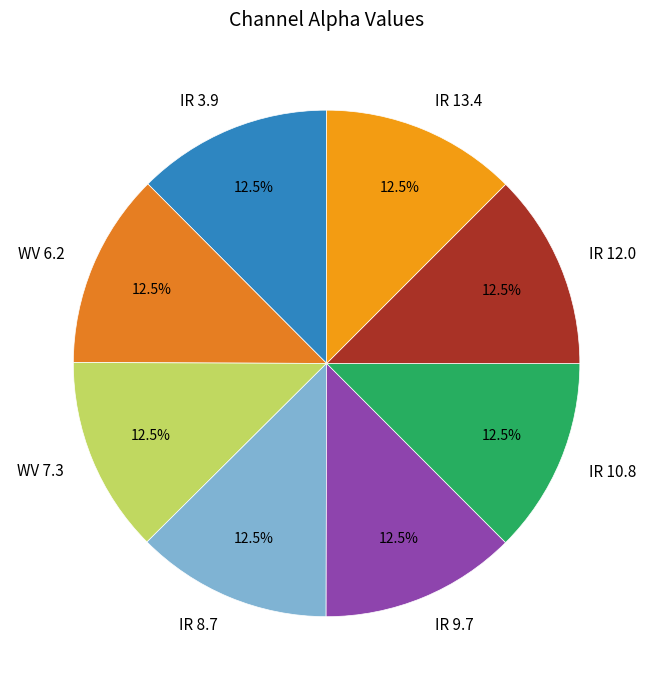

How many slices are in this pie chart?

8